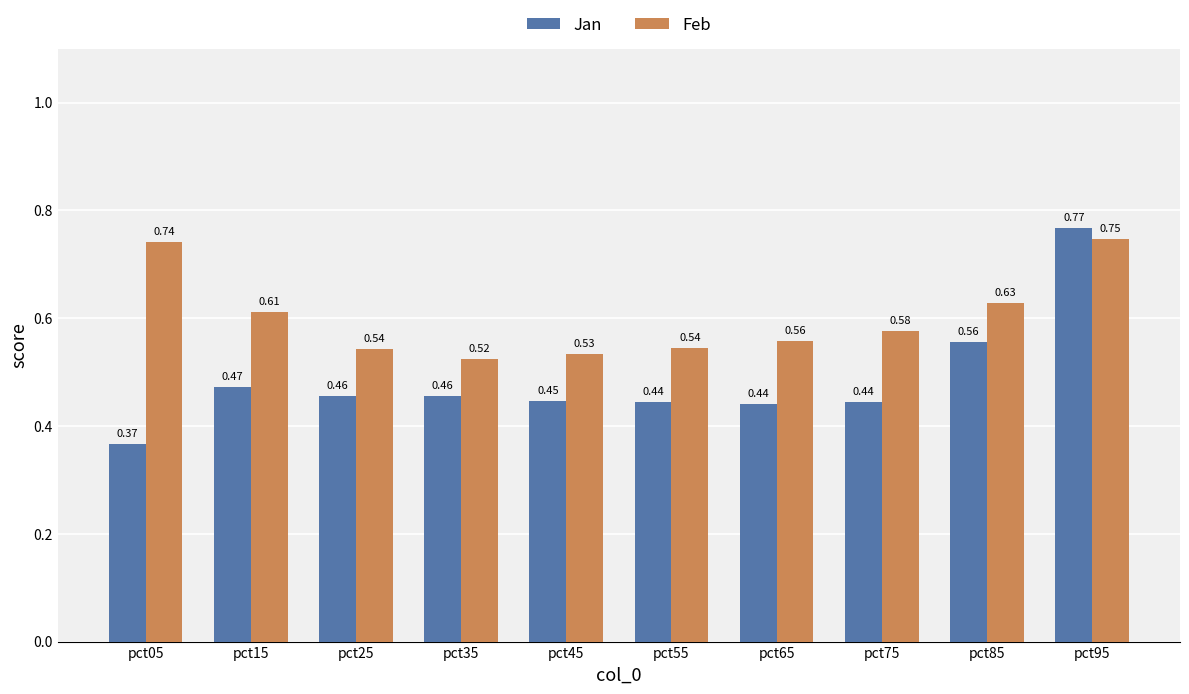

Which series has the largest range (max minus min)?

Jan